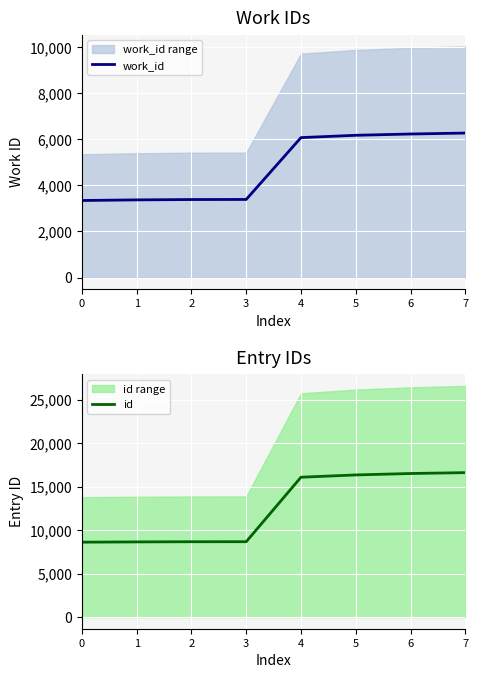

How many data points does each series have?

8